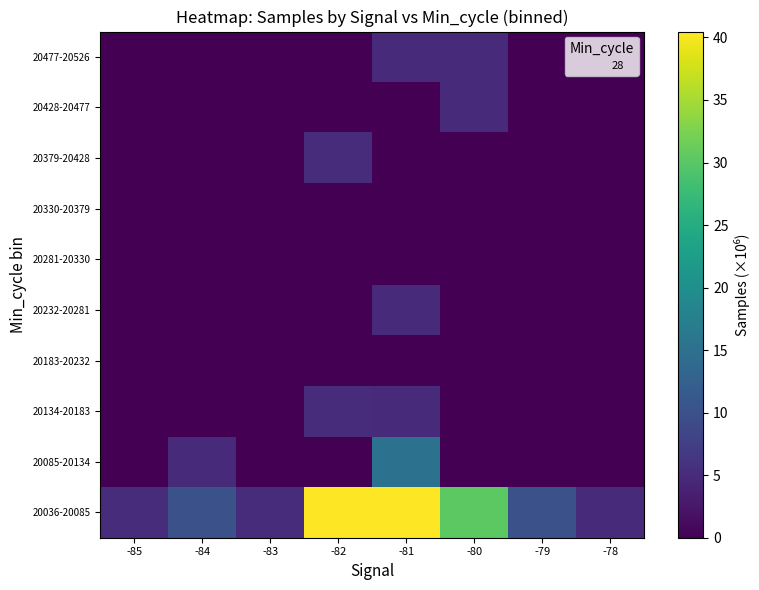

Between -85 and -80, which is larger?

-80